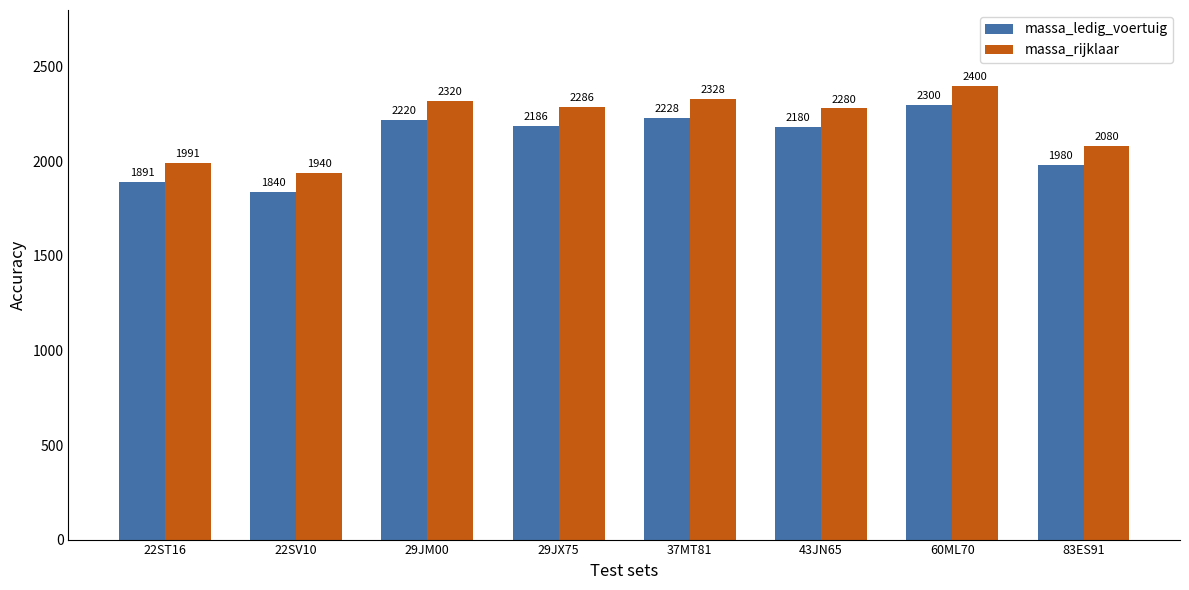

Rank the series at 83ES91 from highest to lowest value.

massa_rijklaar, massa_ledig_voertuig